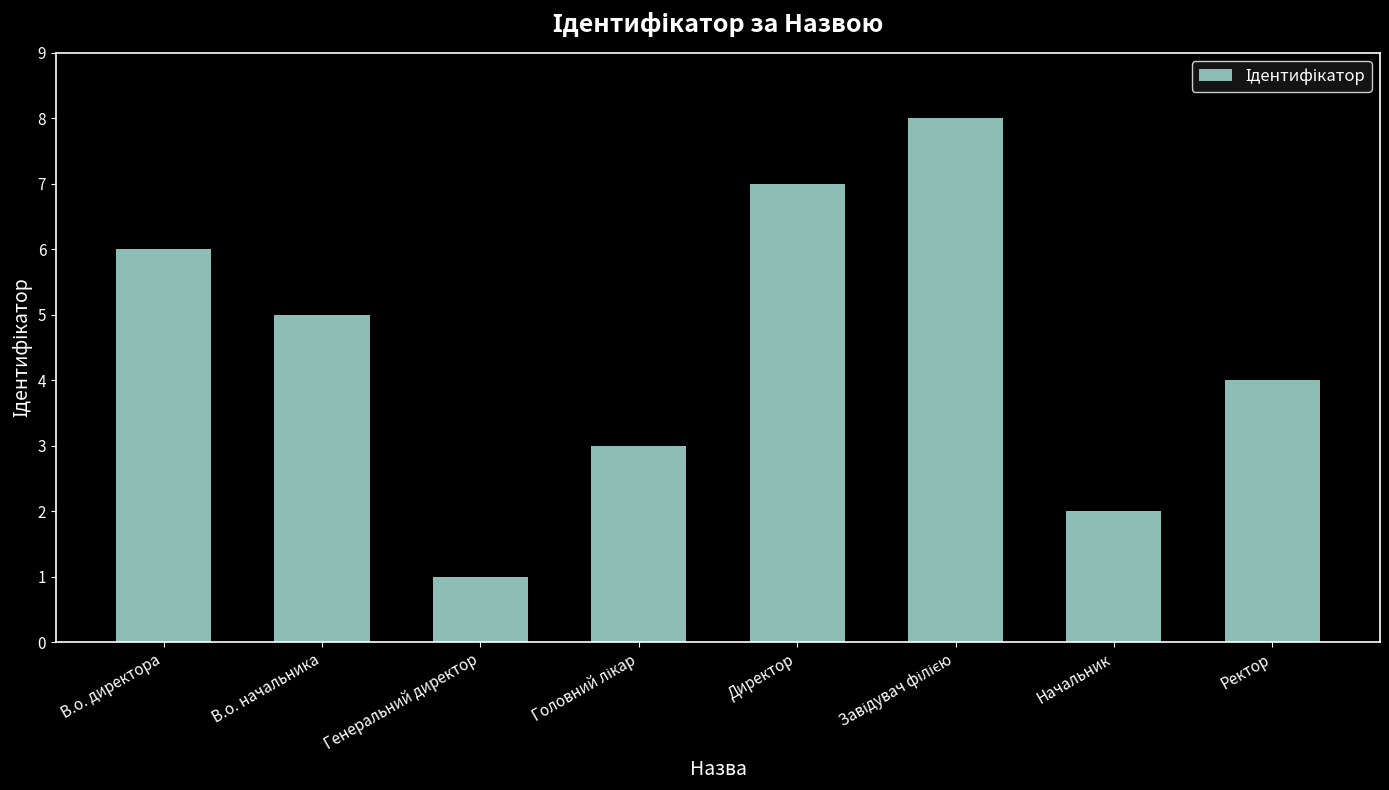

How many values are between 3 and 7?

5